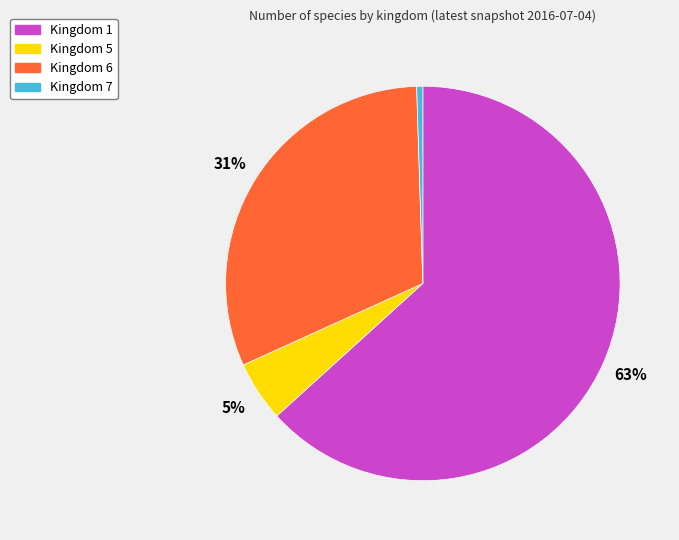

Rank the categories by value from lowest to highest.

Kingdom 7, Kingdom 5, Kingdom 6, Kingdom 1